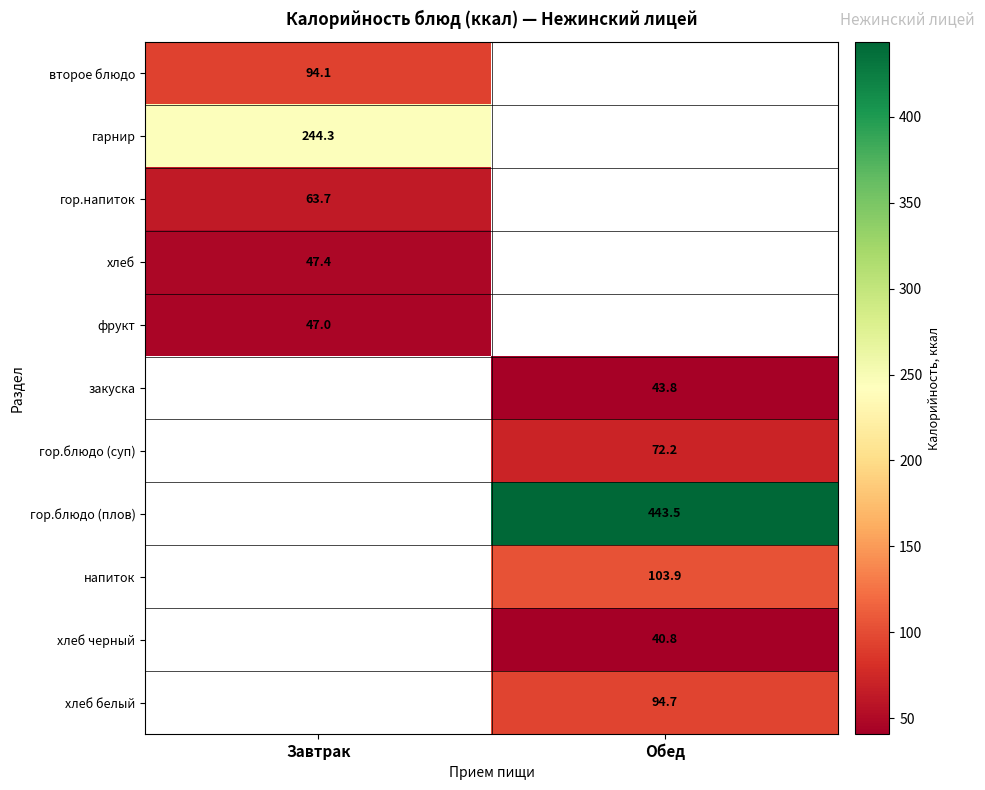

Is the value of закуска at Обед greater than the value of хлеб белый at Обед?

No